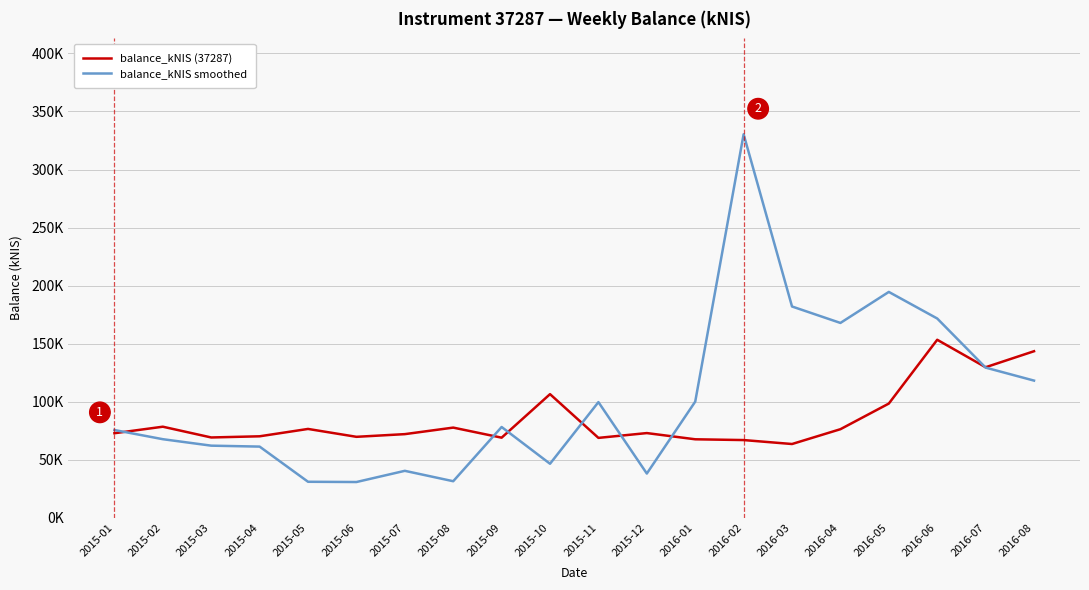

What are all the series names shown in the legend?

balance_kNIS (37287), balance_kNIS smoothed